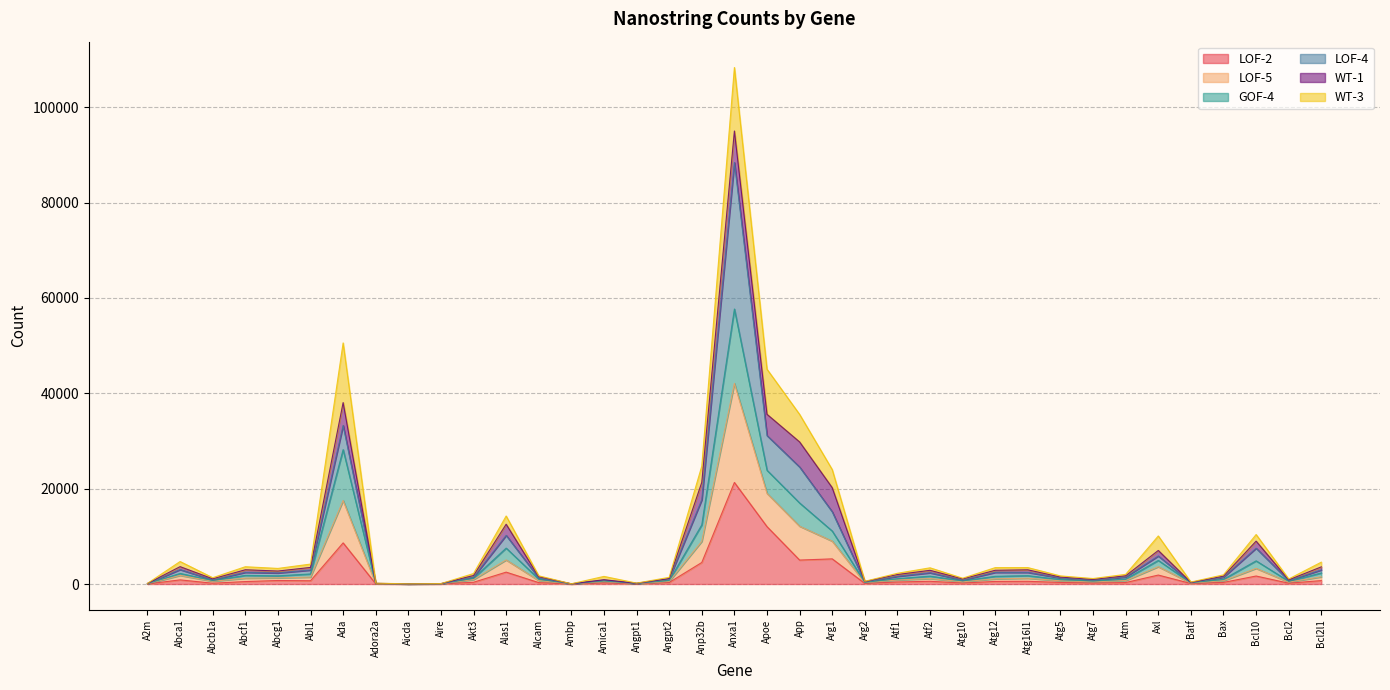

Where does the LOF-5 series first go above 1785?

Abca1